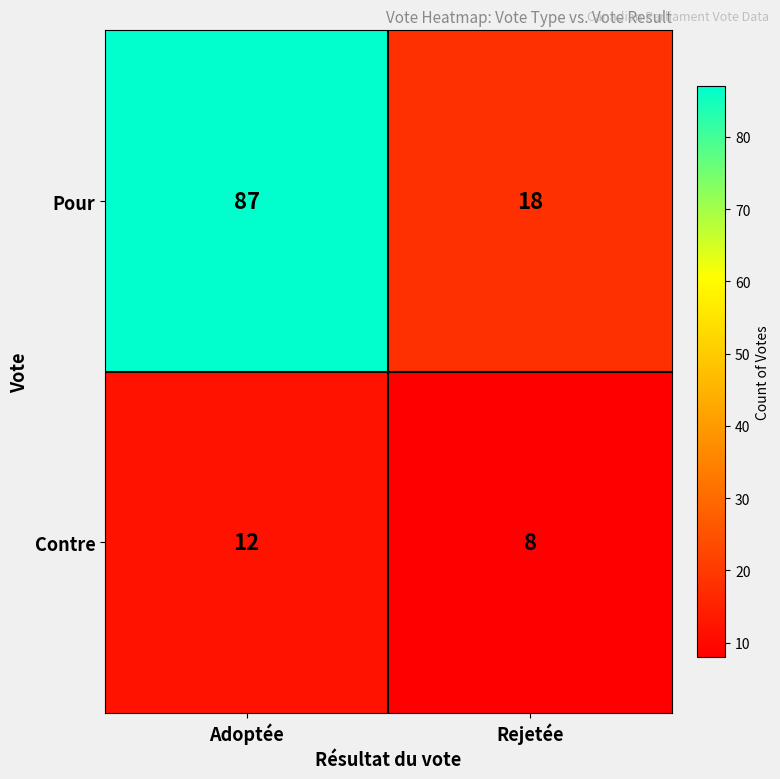

Is it true that Pour equals 18 at Rejetée?

True